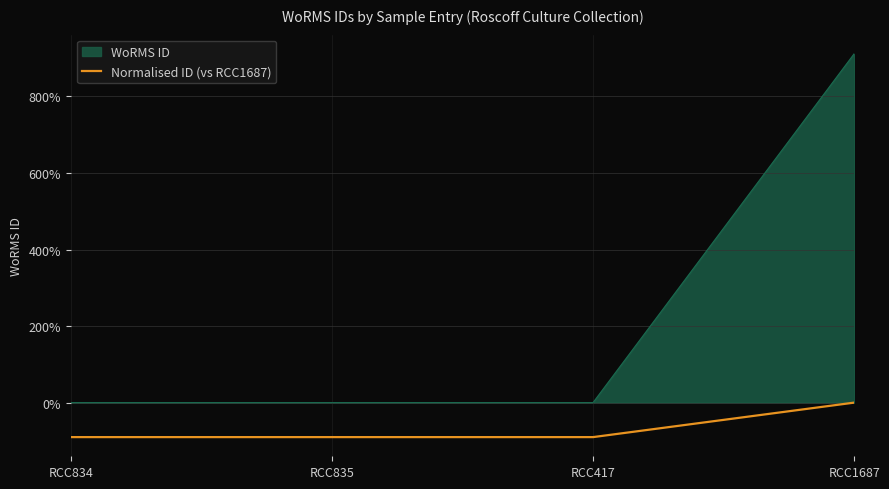

True or false: WoRMS ID has a value of 0.0 at RCC835.

True